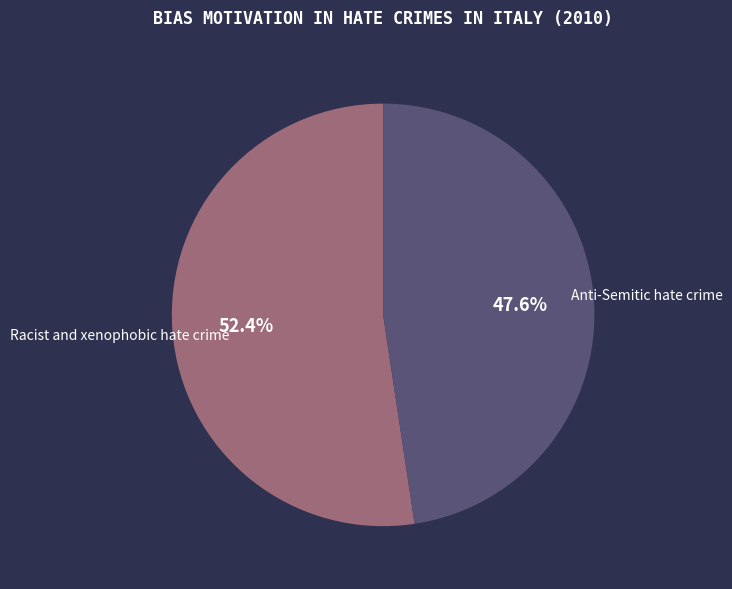

To the nearest percent, what percentage of the pie is Racist and xenophobic hate crime?

52%